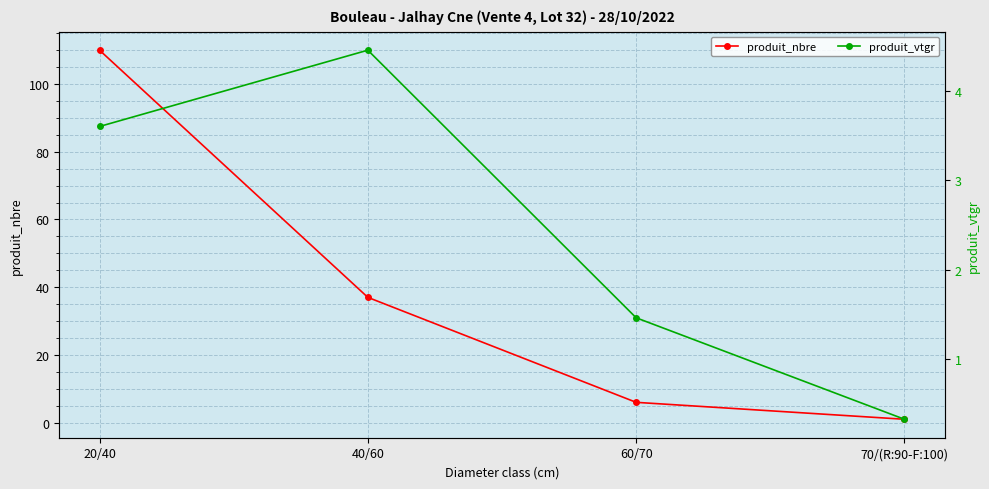

Where does the produit_nbre series first go above 37?

20/40